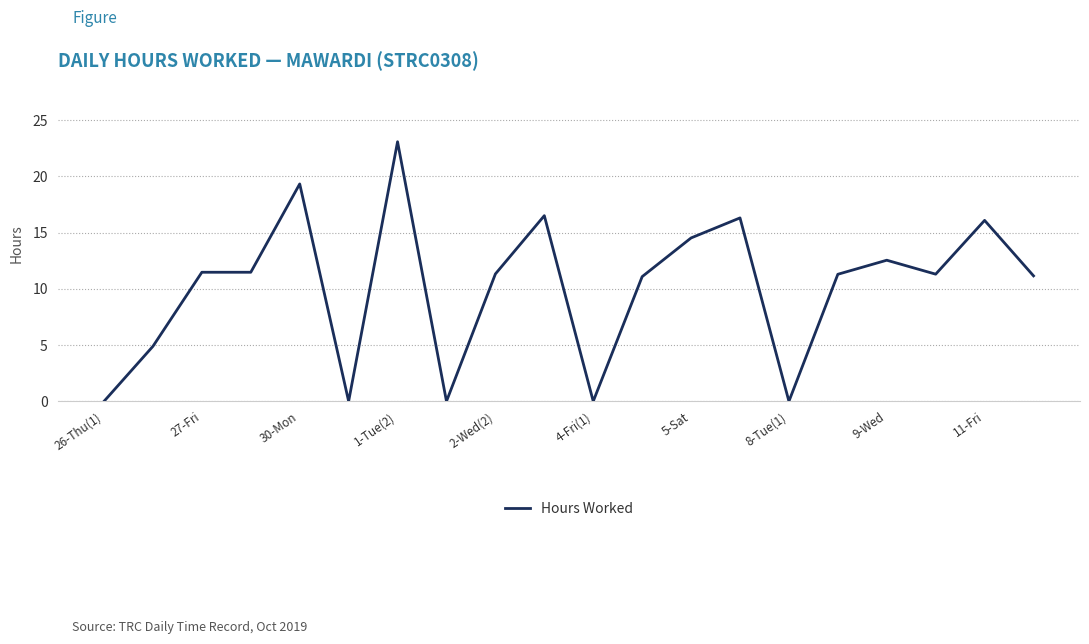

What is the maximum value shown in the chart?

23.1